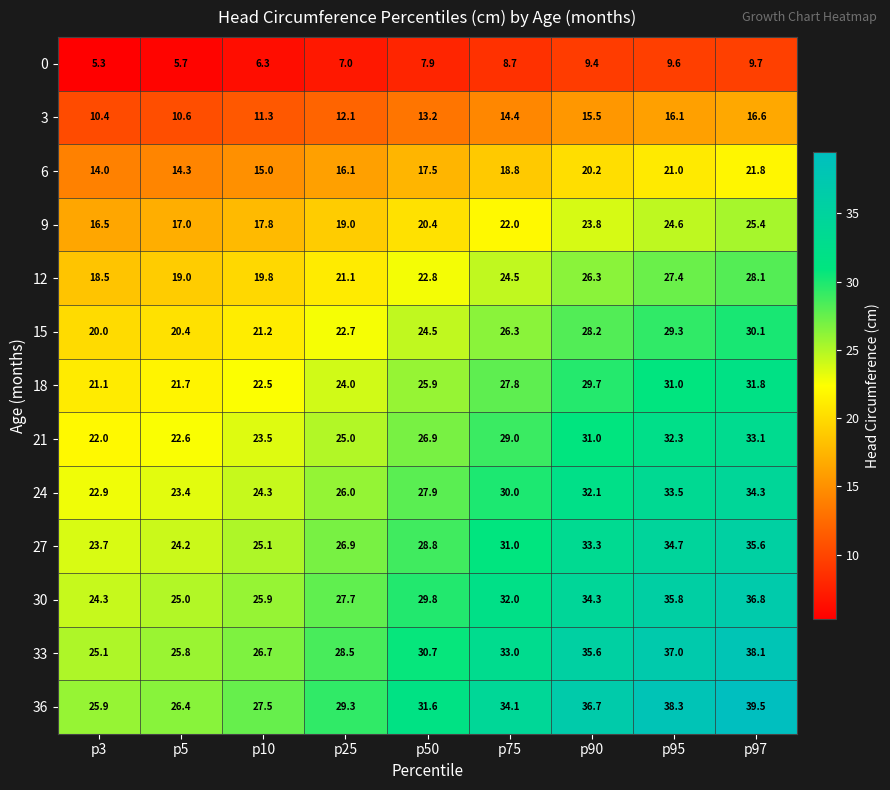

Where is 15 nearest to the value 25?

p50